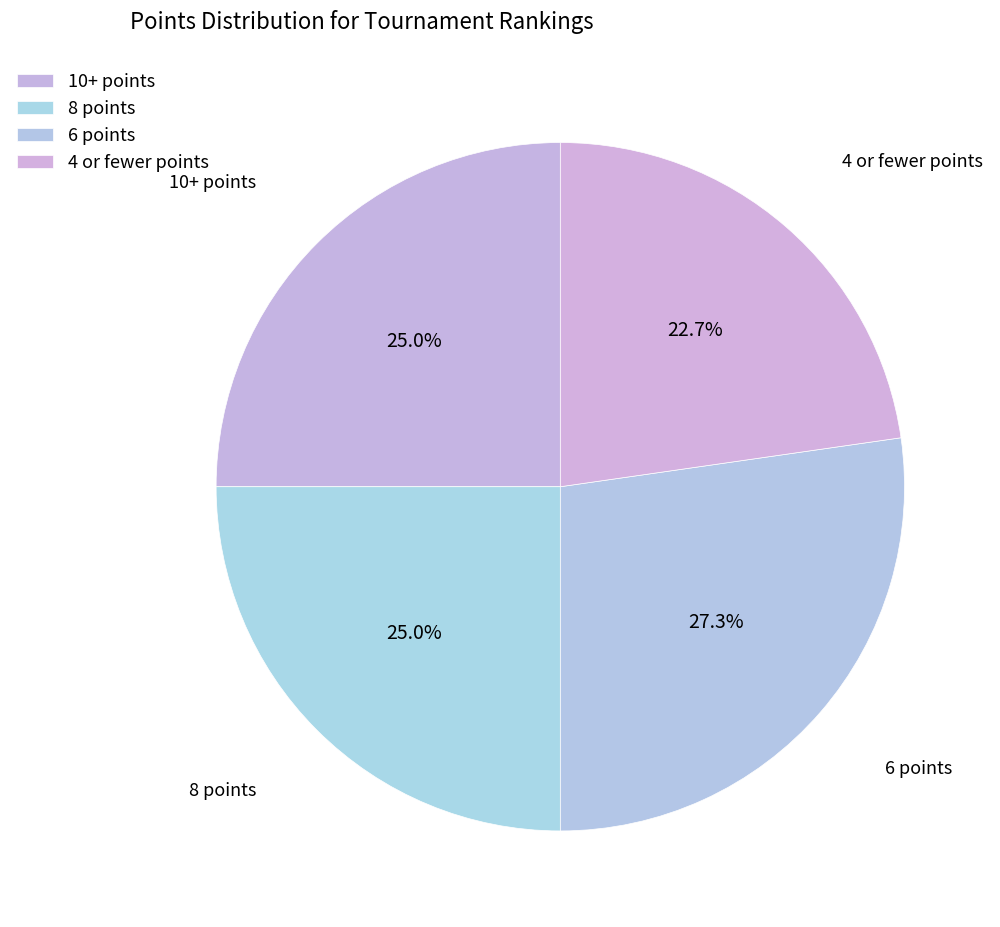

Count the number of slices in the pie.

4